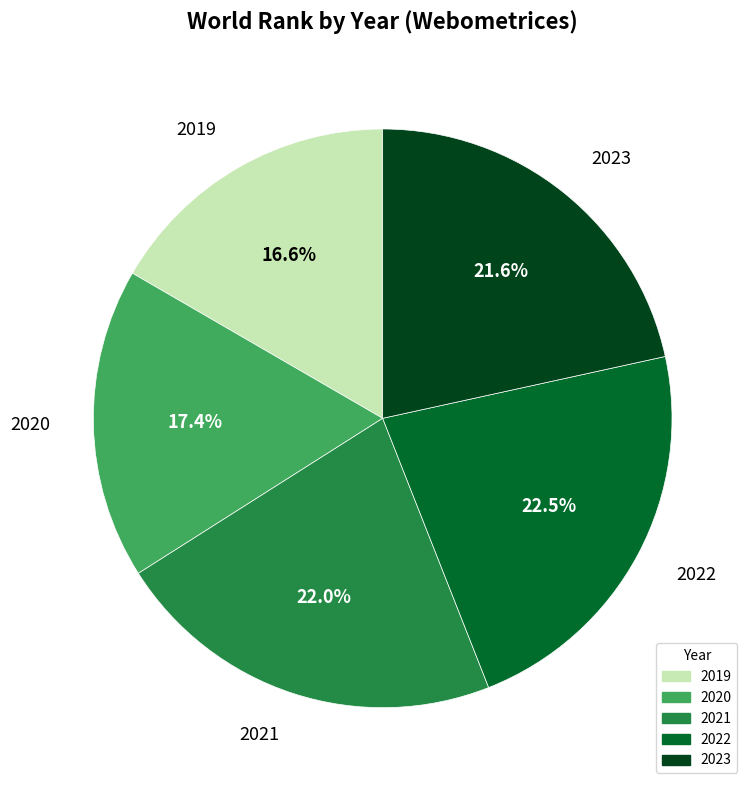

Which category has the smallest portion of the pie?

2019